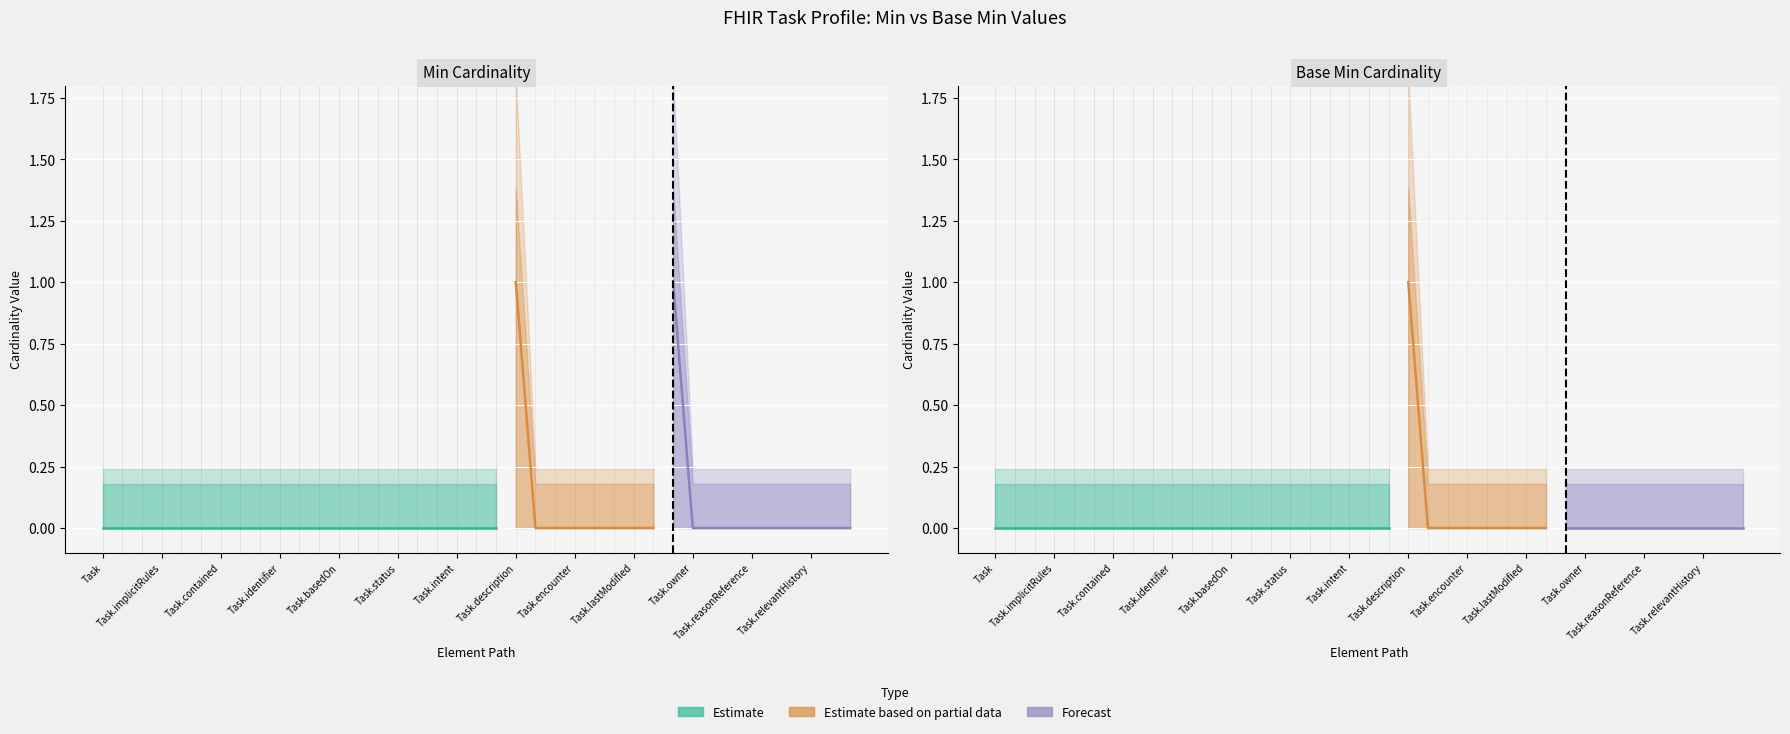

True or false: Min (lower) has more than 0 interior local peaks.

False